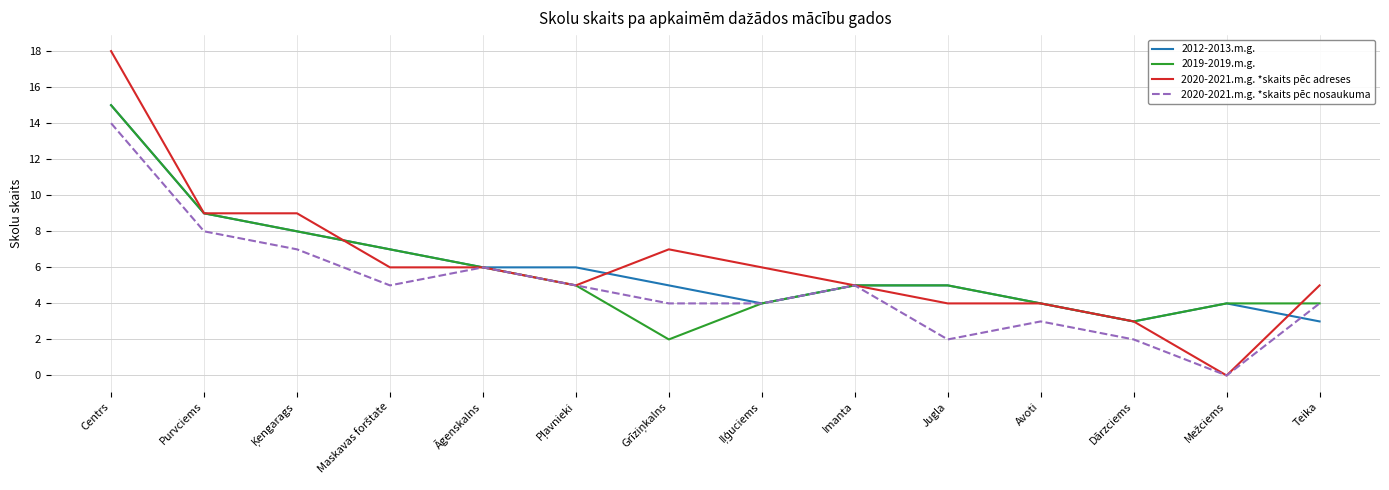

At which category does the chart reach its peak across all series?

Centrs